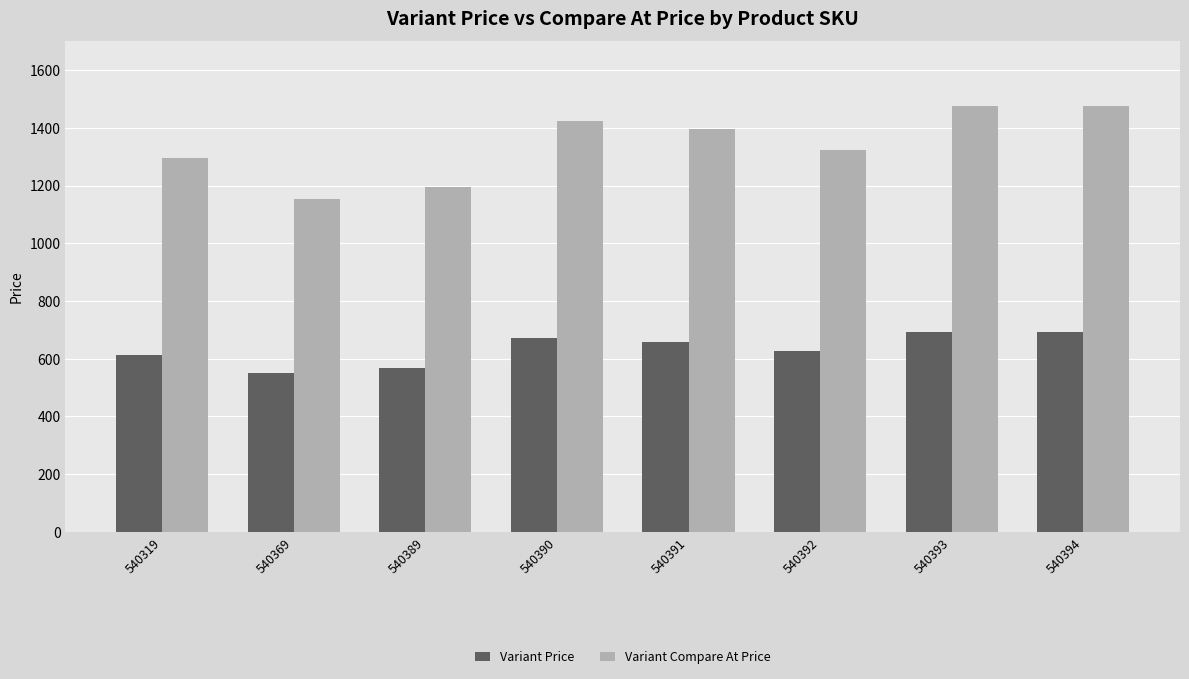

Rank the series by their average value, from lowest to highest.

Variant Price, Variant Compare At Price